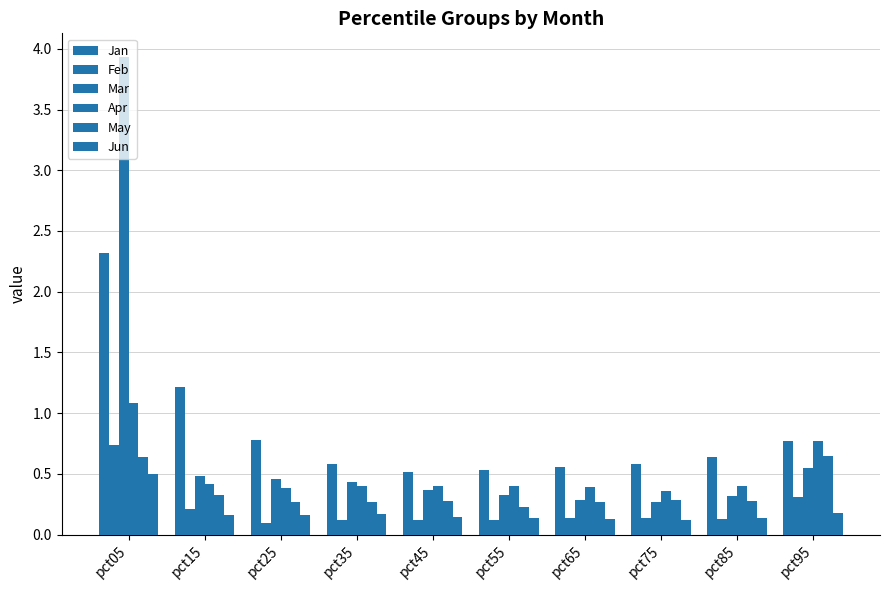

Which category has the highest value in the May series?

pct95